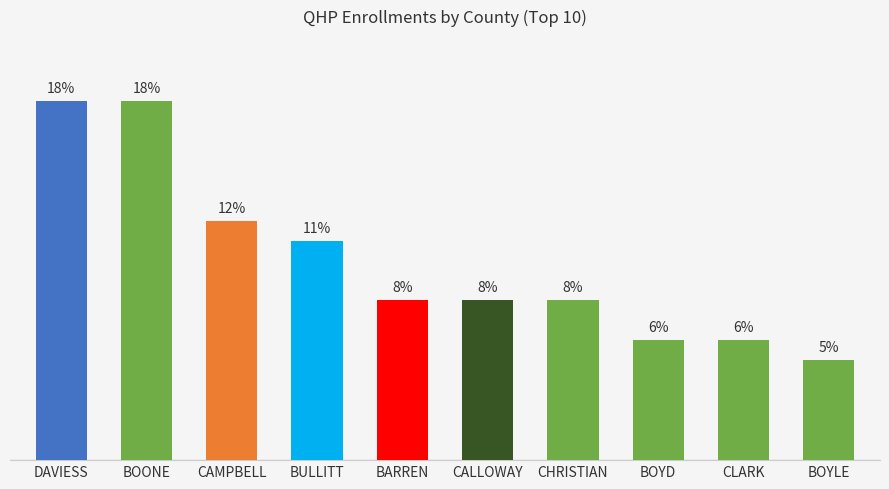

What is the label of the 10th bar from the left?

BOYLE